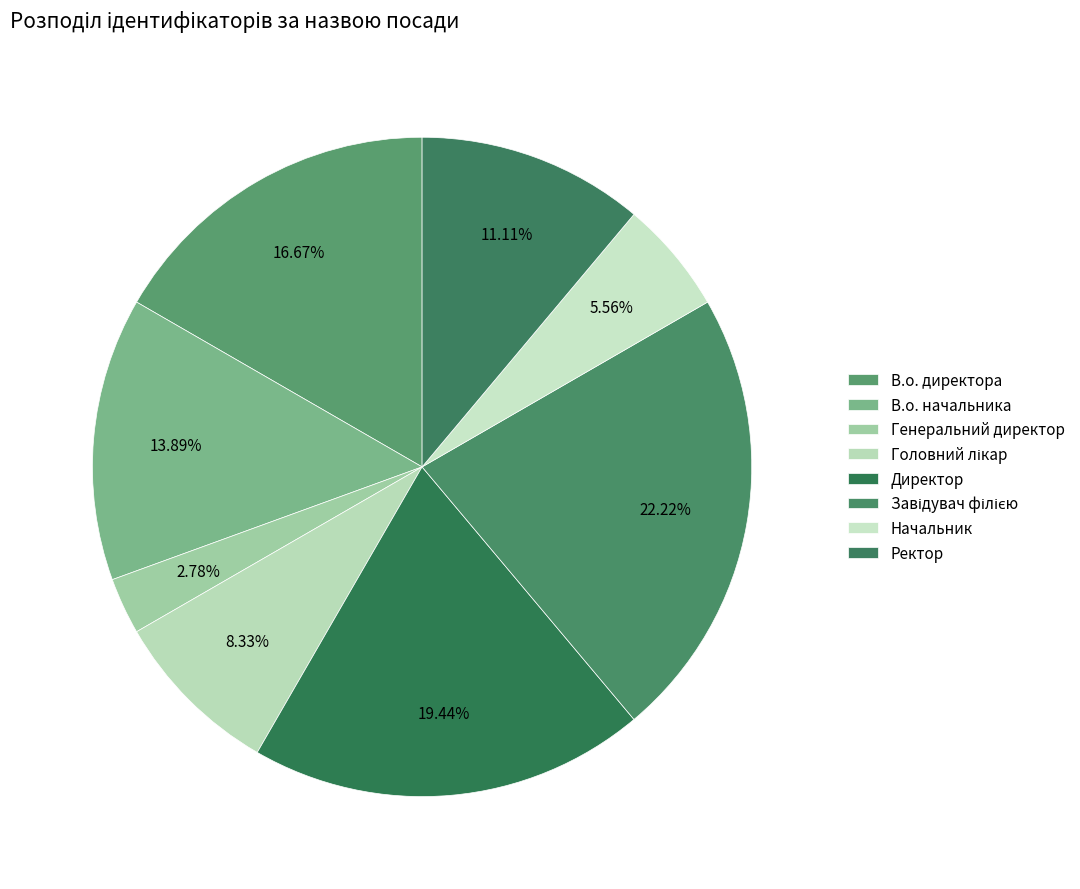

Do В.о. начальника and Головний лікар together represent more than half of the pie?

No